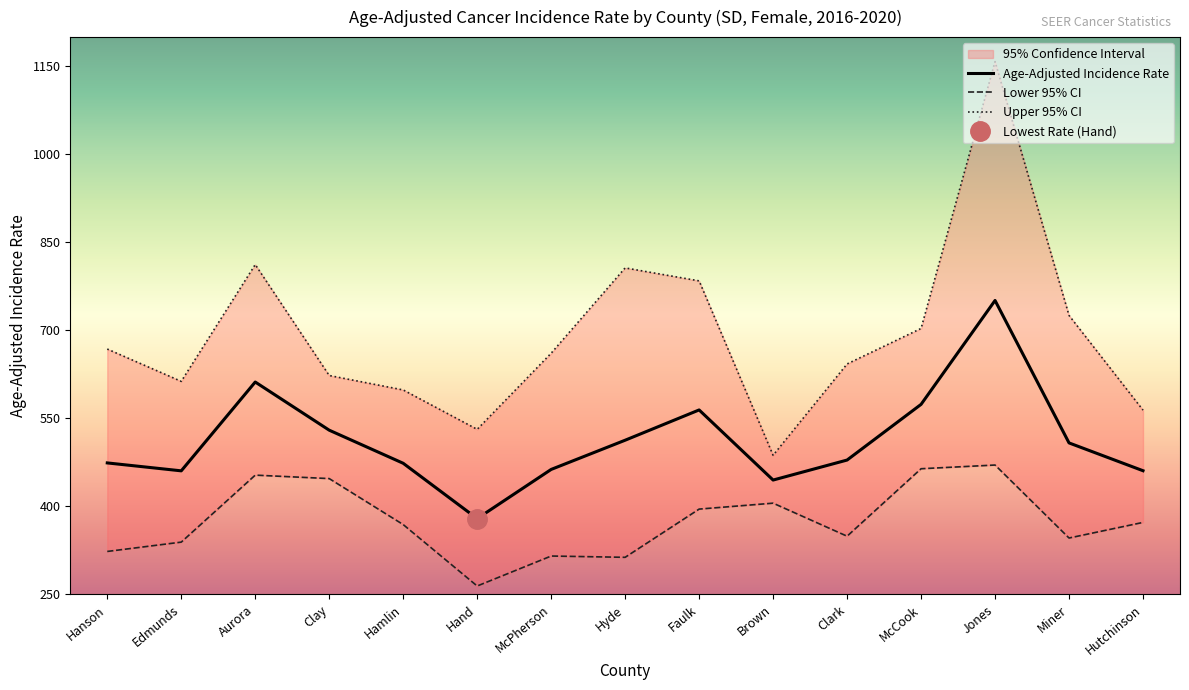

Rank the series by their average value, from highest to lowest.

Upper 95% CI, Age-Adjusted Incidence Rate, Lower 95% CI